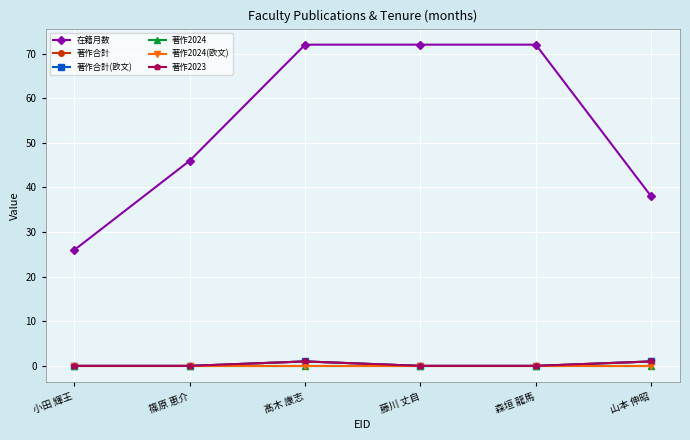

Is this an area chart (filled region under the line)?

No